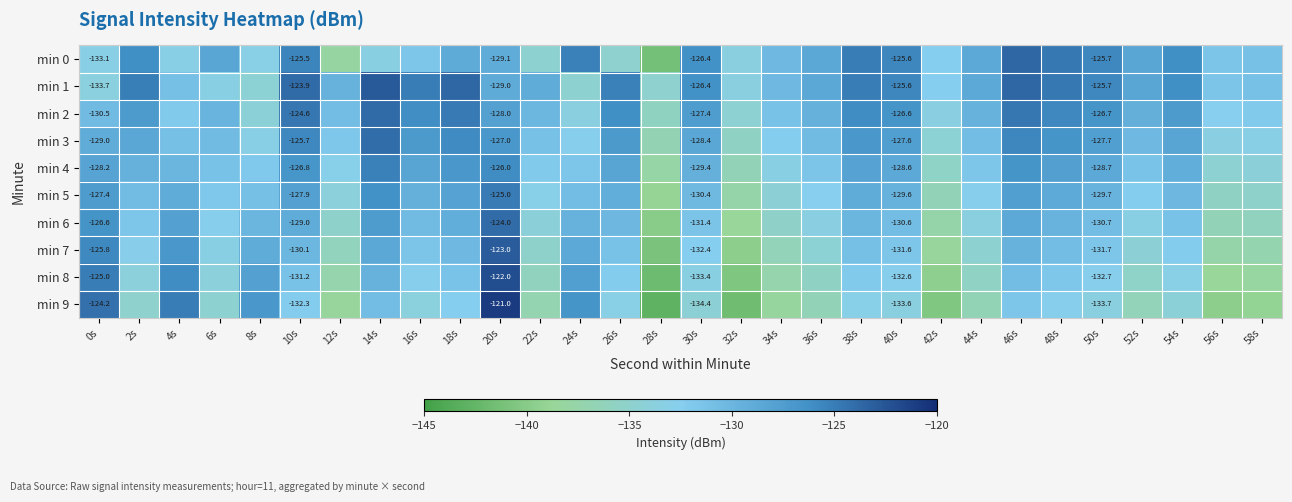

Which series has the largest total across all categories?

min 1